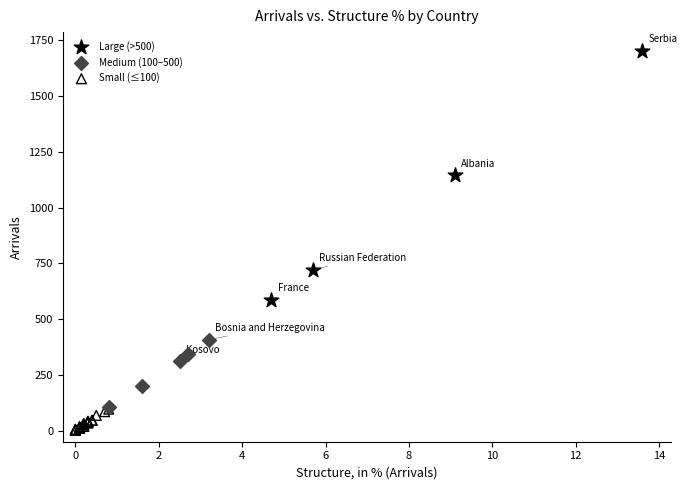

Which series contains the lowest Y value?

Small (≤100)